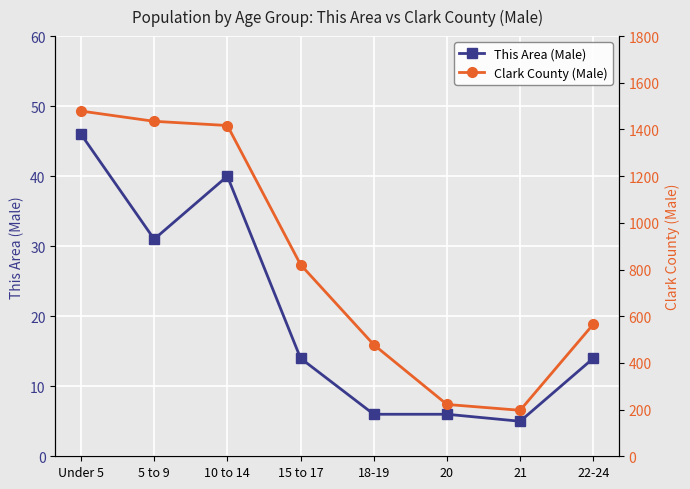

What value does the This Area (Male) series have at 20?

6